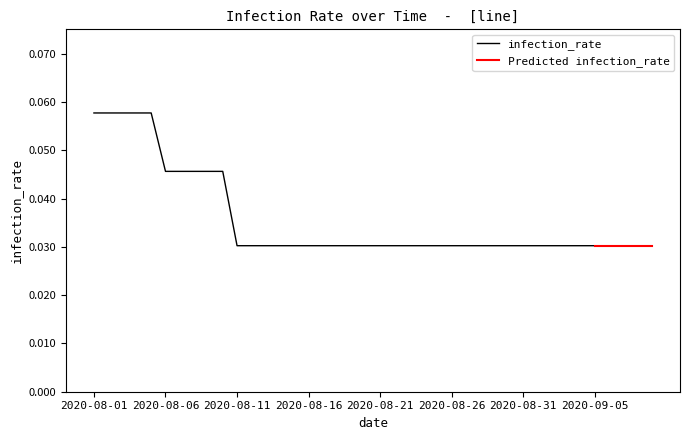

How many values are between 0 and 1?

40